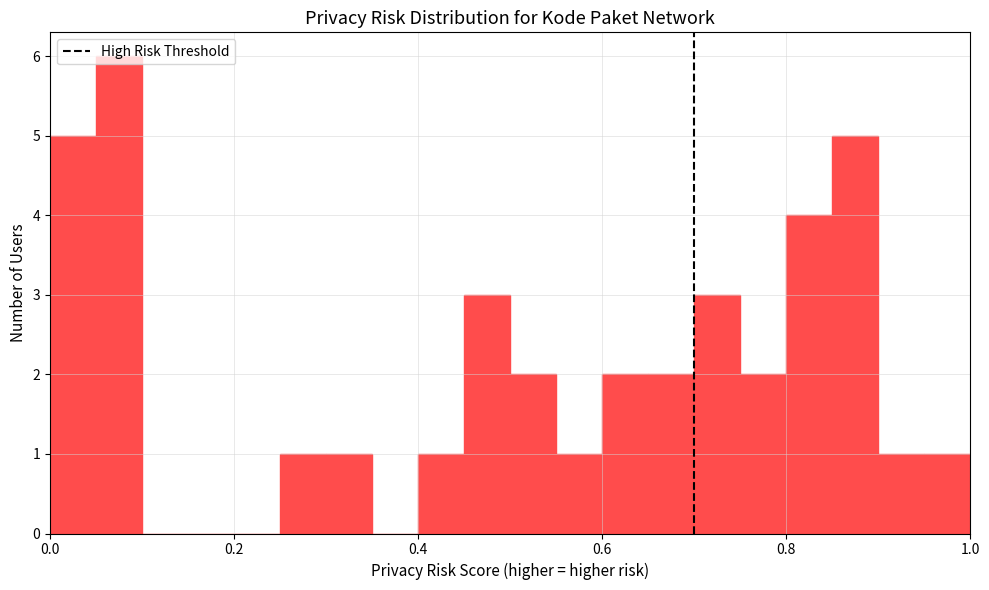

Read against the x-axis, roughly where is the centre of the tallest bar?

0.08